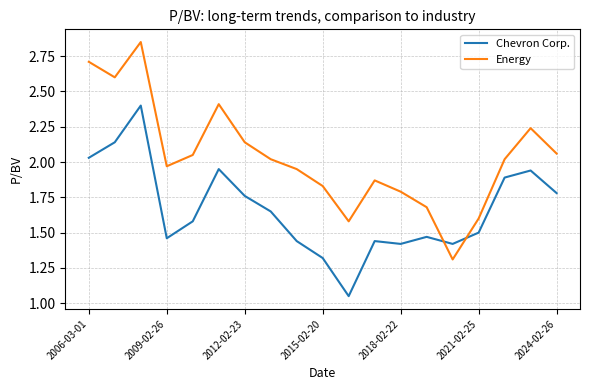

Which series has the widest spread of values?

Energy